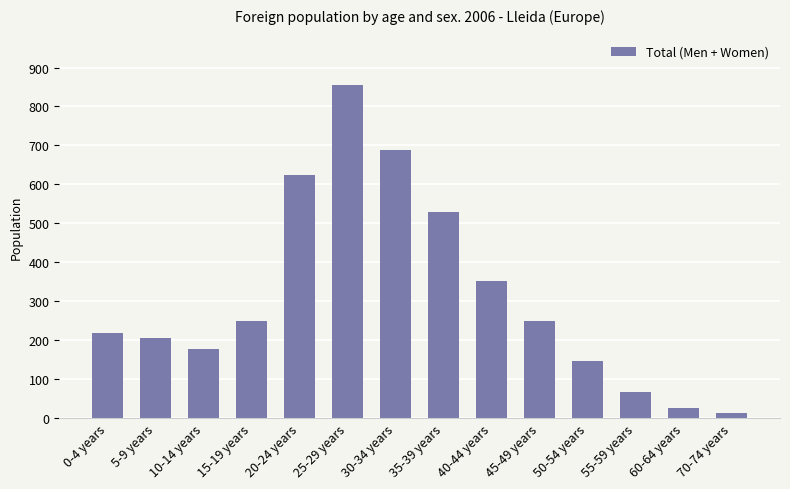

Which category has the lowest value across all series?

70-74 years